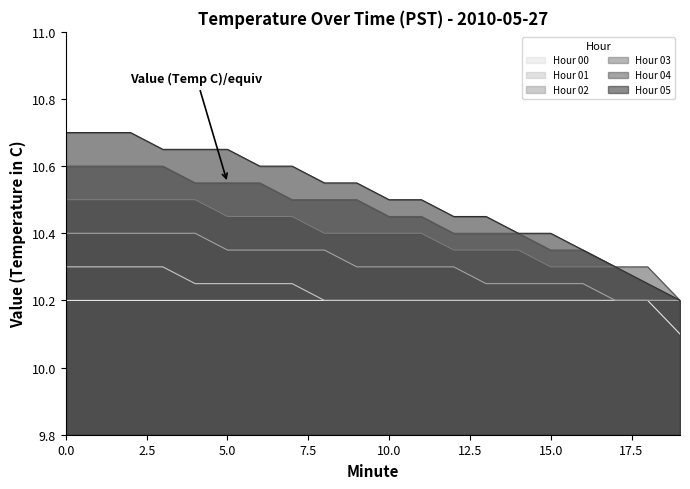

Which series changed the most between 6 and 11?

Hour 04